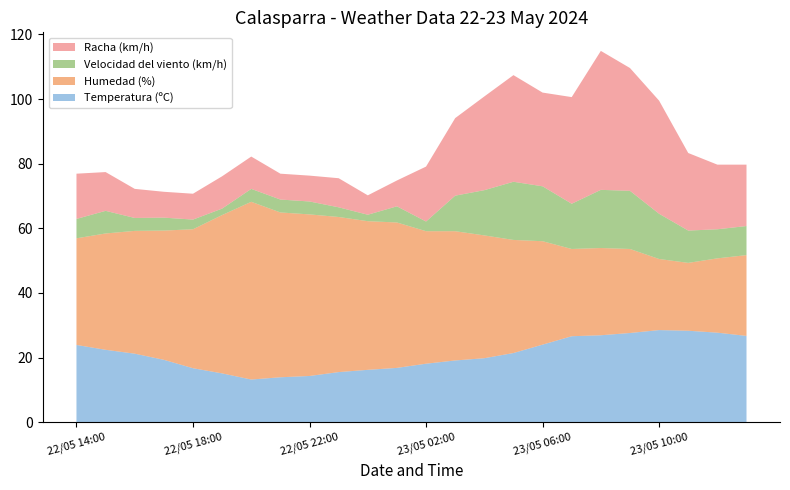

Reading right to left, extract all data points from this chart.

Temperatura (ºC): 26.7	27.7	28.3	28.5	27.6	26.9	26.6	24.0	21.4	19.8	19.1	18.1	16.8	16.2	15.5	14.3	13.9	13.2	15.1	16.7	19.3	21.2	22.4	23.9
Humedad (%): 25.0	23.0	21.0	22.0	26.0	27.0	27.0	32.0	35.0	38.0	40.0	41.0	45.0	46.0	48.0	50.0	51.0	55.0	49.0	43.0	40.0	38.0	36.0	33.0
Velocidad del viento (km/h): 9.0	9.0	10.0	14.0	18.0	18.0	14.0	17.0	18.0	14.0	11.0	3.0	5.0	2.0	3.0	4.0	4.0	4.0	2.0	3.0	4.0	4.0	7.0	6.0
Racha (km/h): 19.0	20.0	24.0	35.0	38.0	43.0	33.0	29.0	33.0	29.0	24.0	17.0	8.0	6.0	9.0	8.0	8.0	10.0	10.0	8.0	8.0	9.0	12.0	14.0